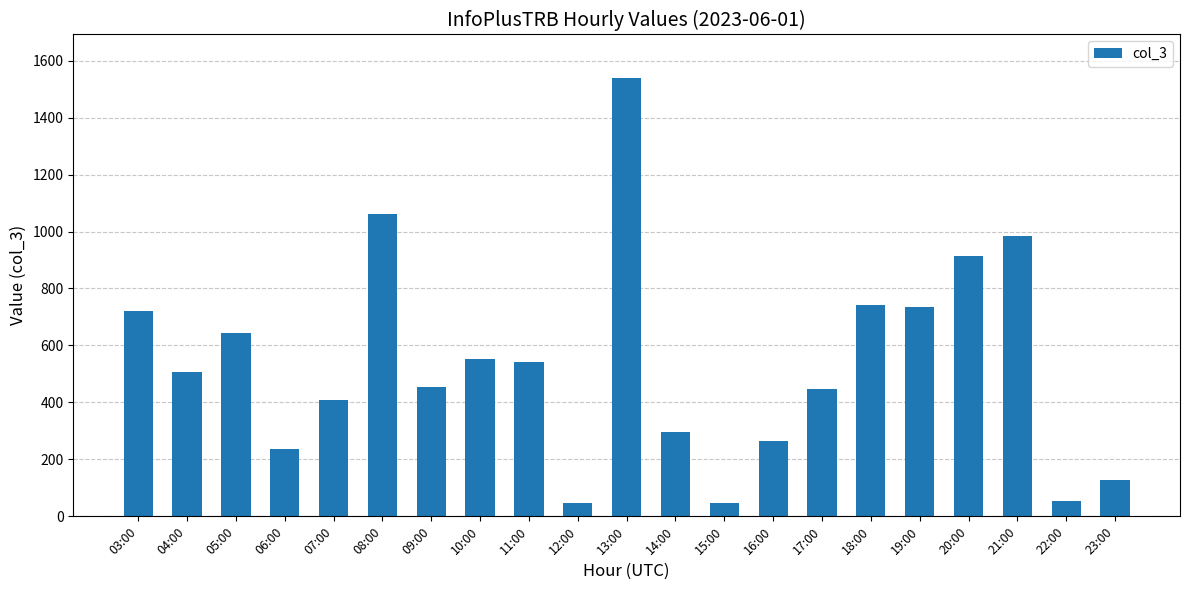

At which label does the data first exceed 506?

03:00